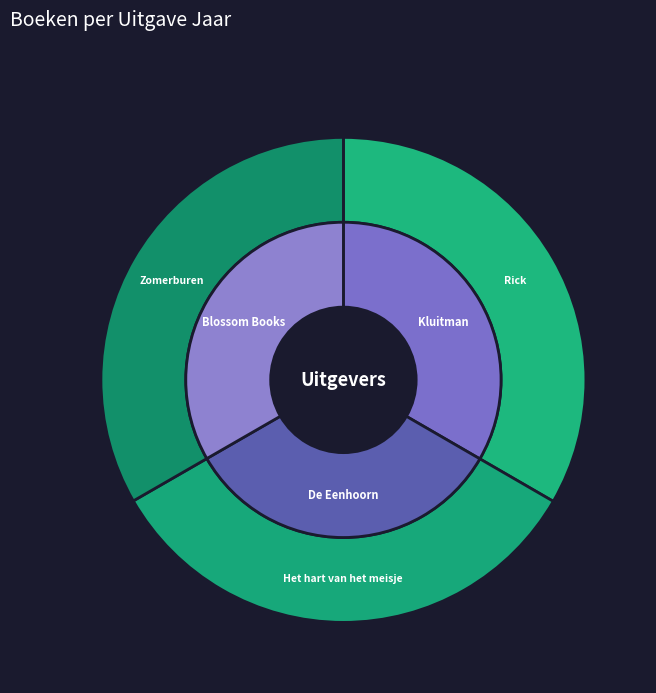

Count the number of slices in the pie.

3